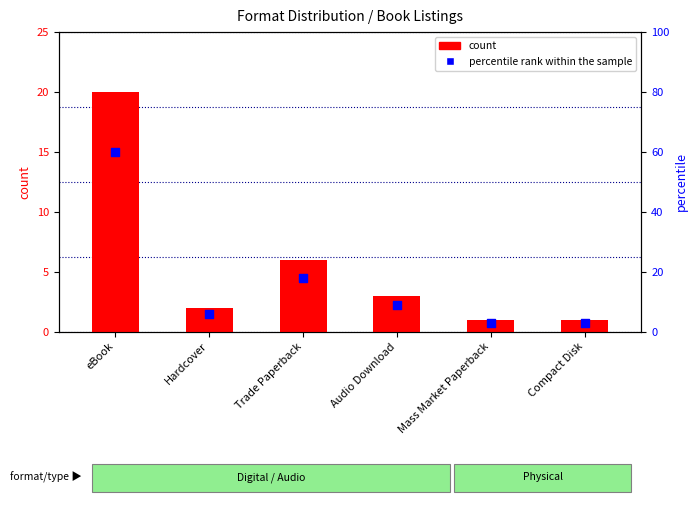

What is the total value across all series at Mass Market Paperback?

4